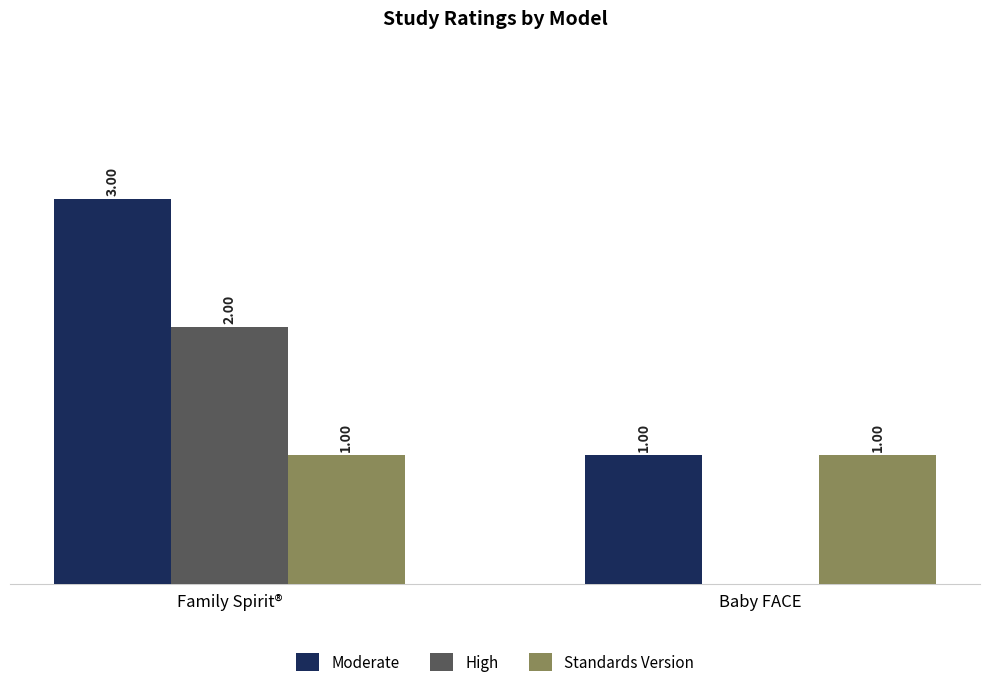

What are all the series names shown in the legend?

Moderate, High, Standards Version